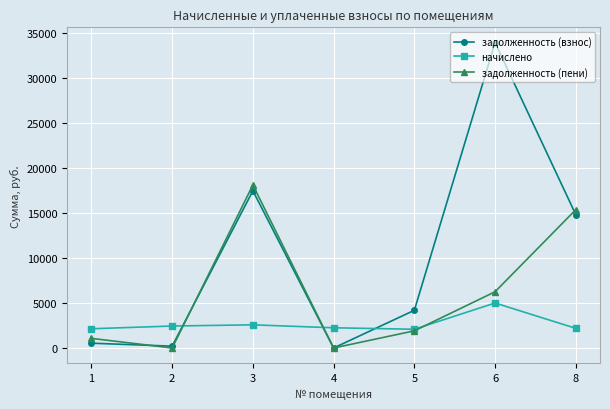

The value of задолженность (пени) at 8 is 24336.2. True or false?

False